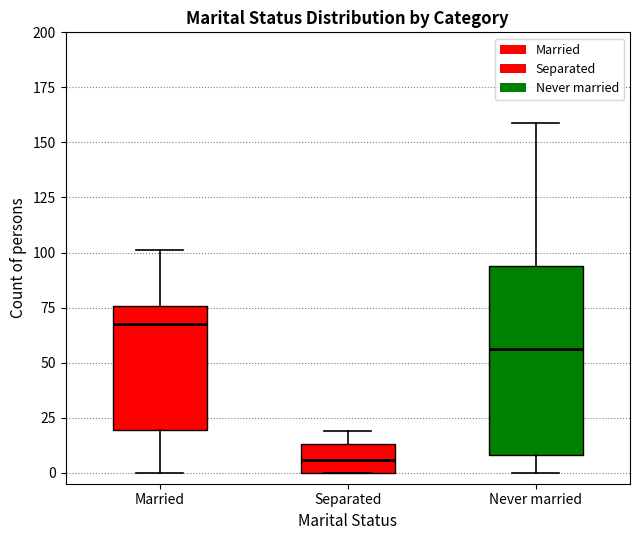

Which box has the highest median line?

Married